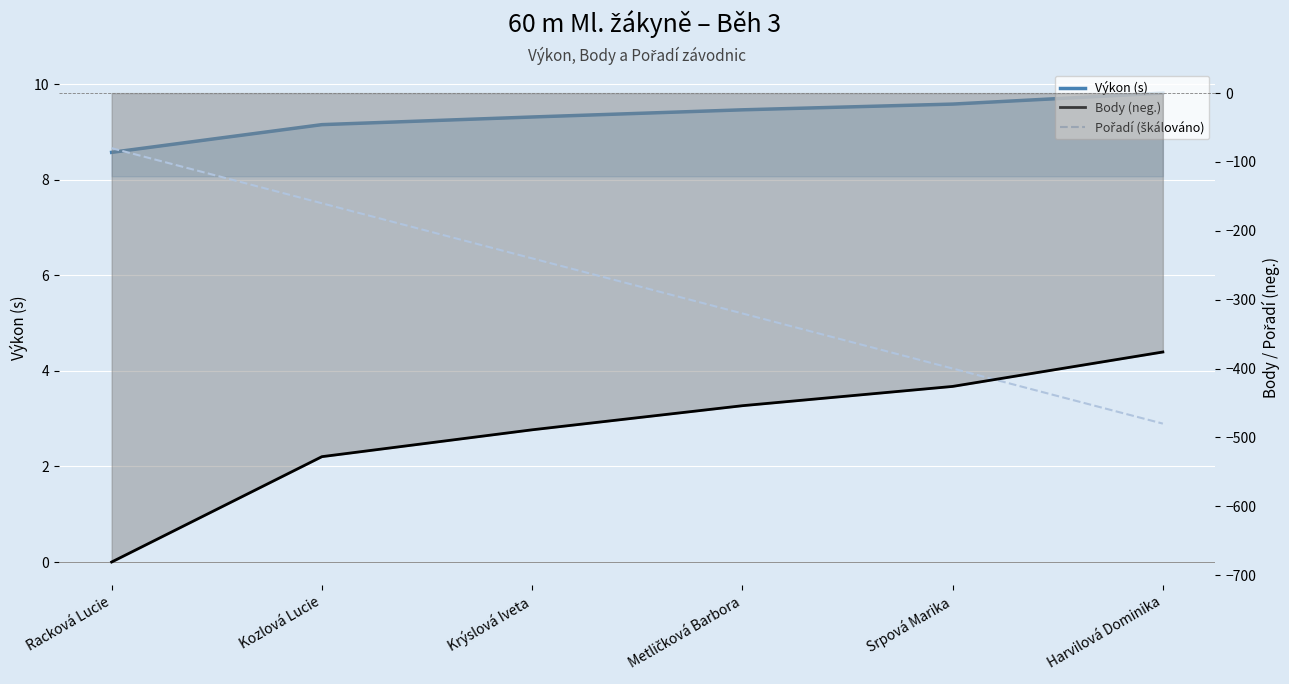

Is the value of Body (neg.) at Harvilová Dominika greater than the value of Výkon (s) at Racková Lucie?

No